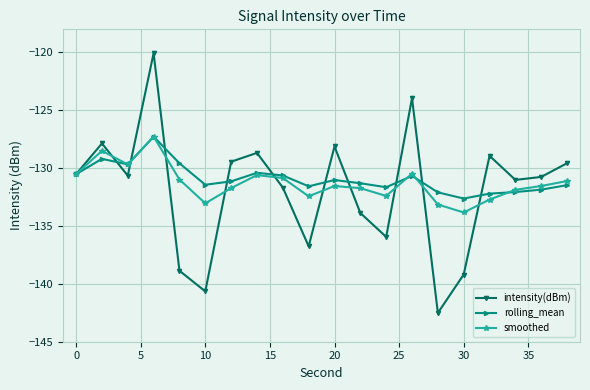

What is the value of the smoothed point at the 9th from the left?

-130.8